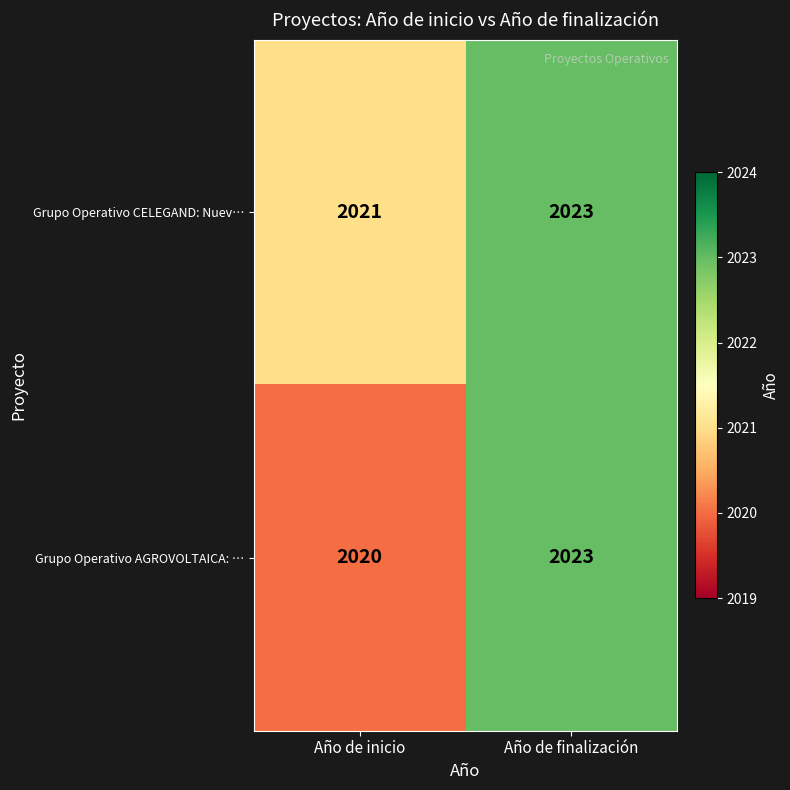

True or false: Grupo Operativo AGROVOLTAICA: … has a value of 2973 at Año de finalización.

False